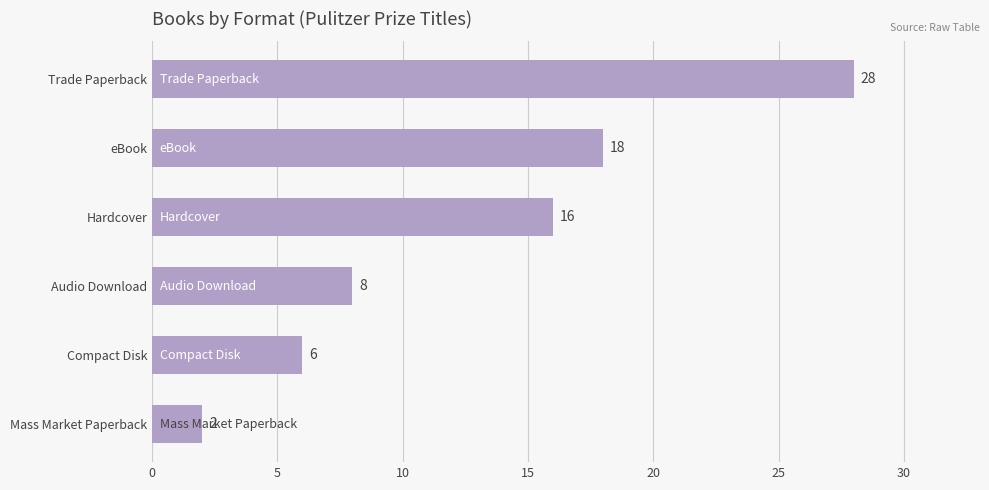

The chart shows a value of 8 at Audio Download. True or false?

True